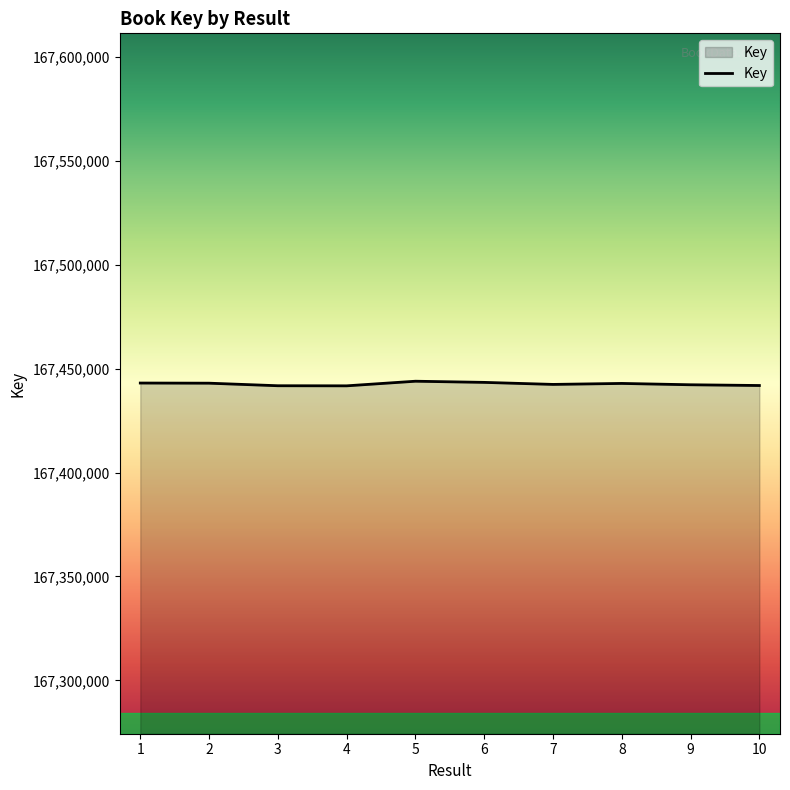

What is the greatest value displayed?

167443987